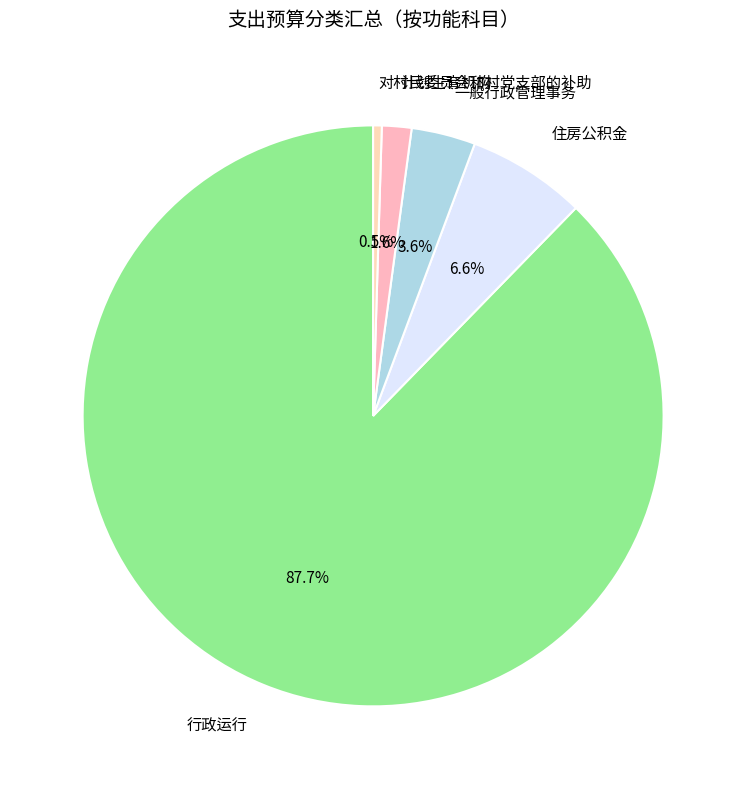

Which slice is the smallest?

对村民委员会和村党支部的补助